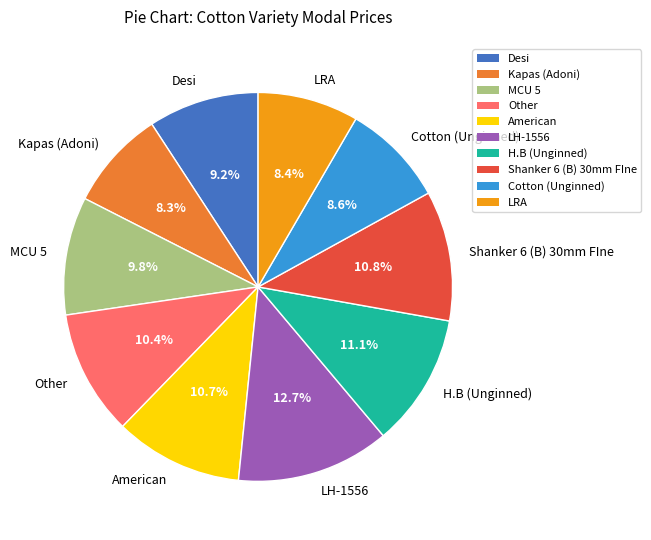

How many segments does this pie chart have?

10